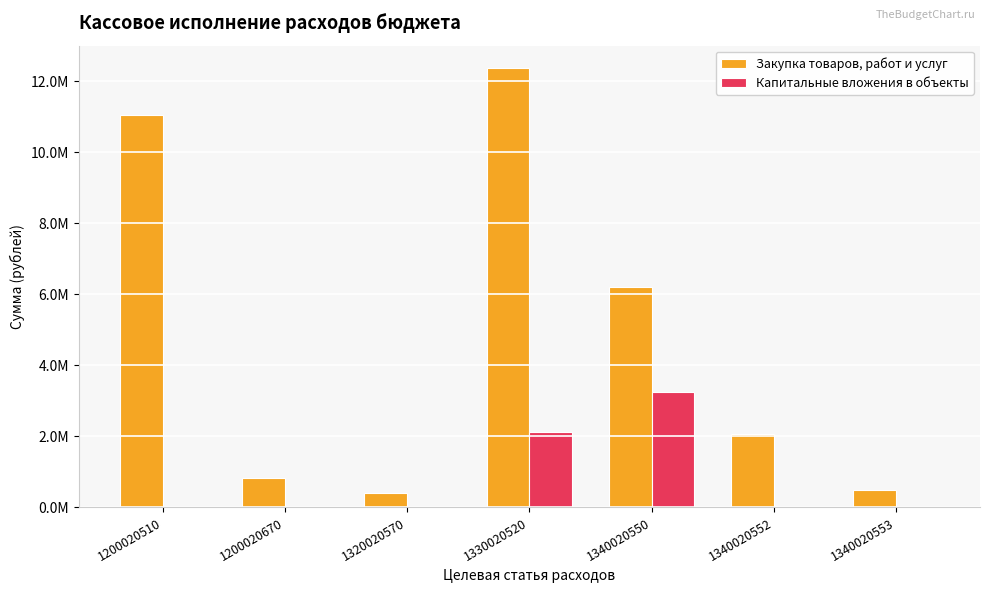

Are the bars horizontal?

No